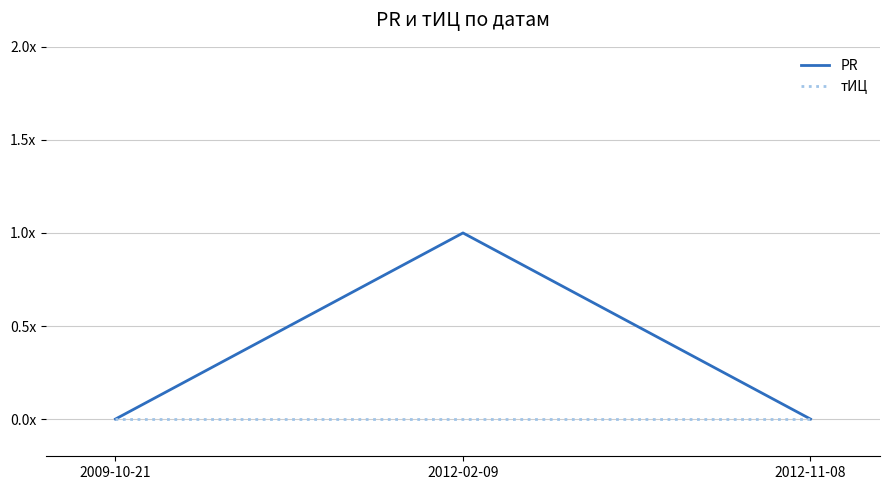

At which label does PR reach its minimum?

2009-10-21